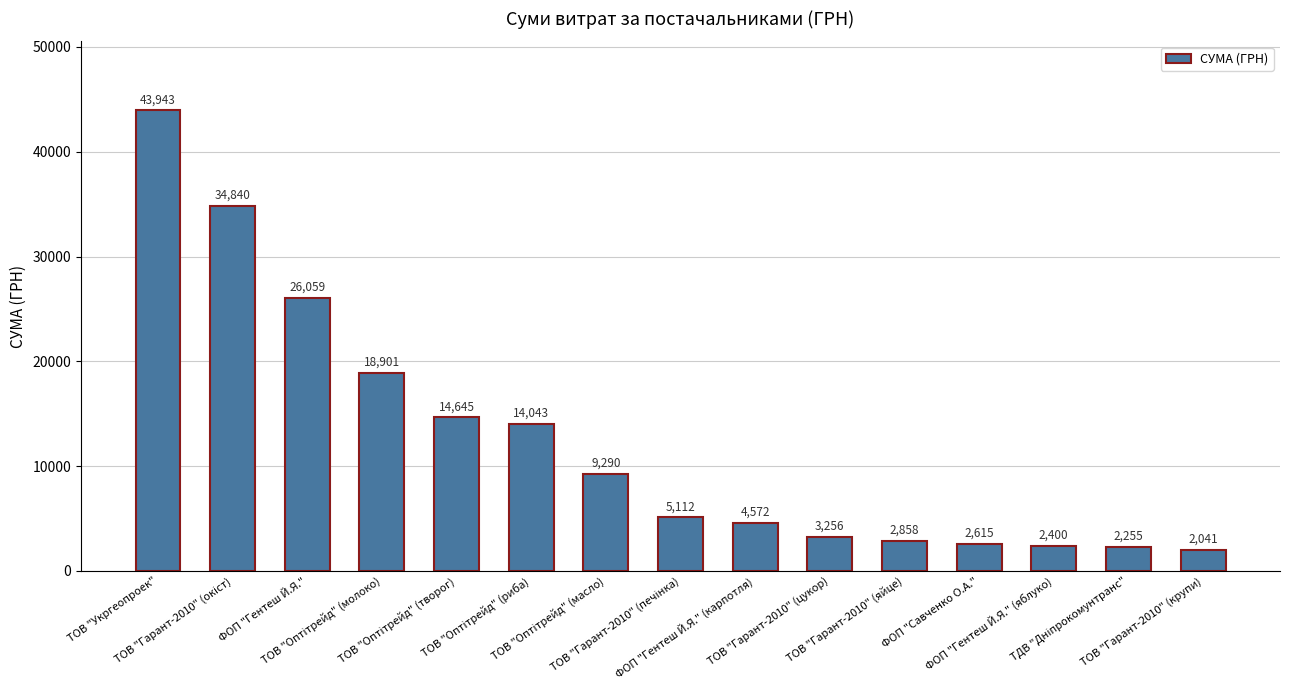

What is the maximum value shown in the chart?

43943.4